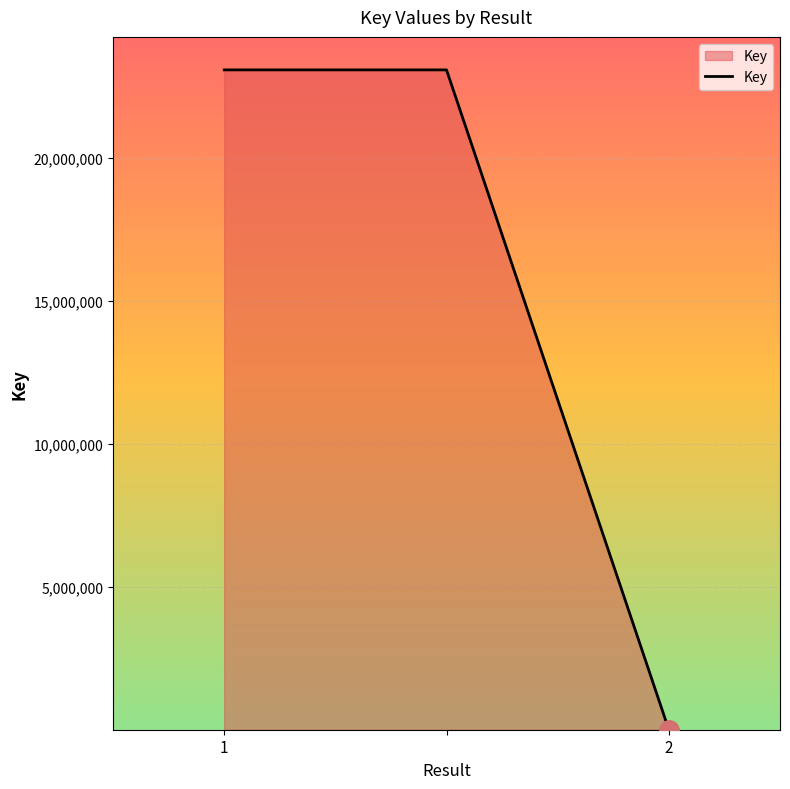

What is the average value?

15382517